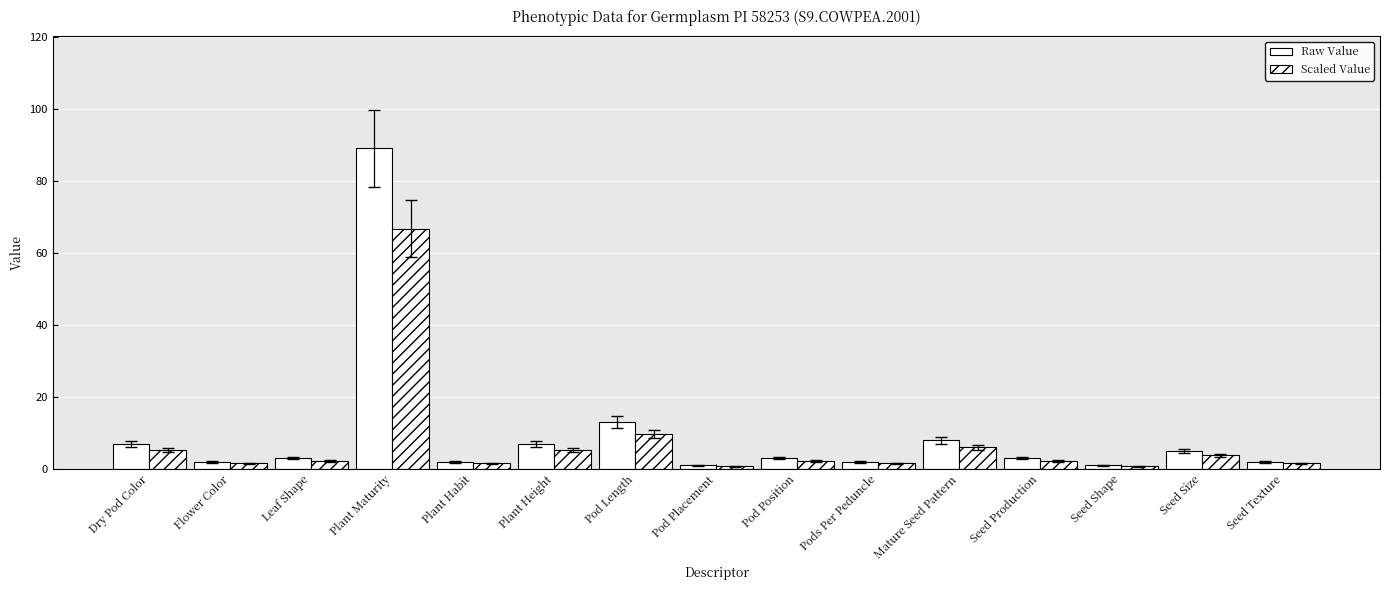

How many categories are shown in the chart?

15